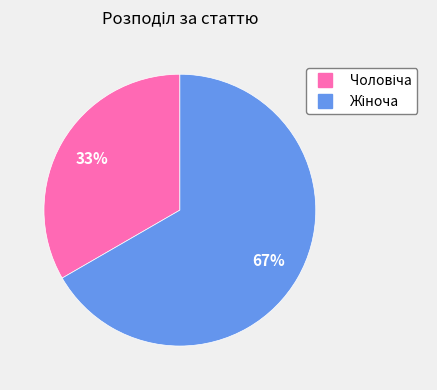

Does any single category account for the majority?

Yes